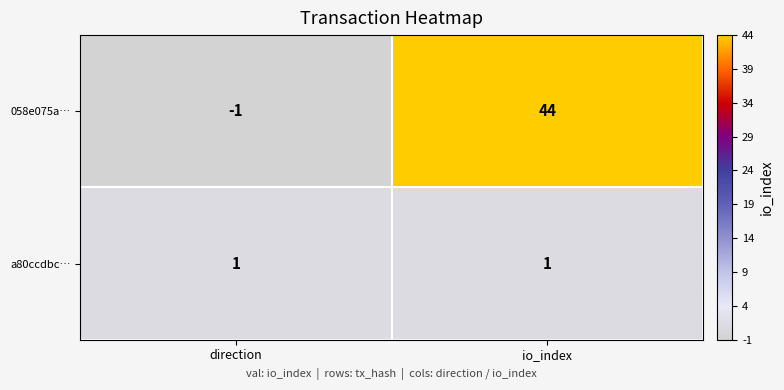

List the series in order of their overall mean, lowest first.

a80ccdbc…, 058e075a…